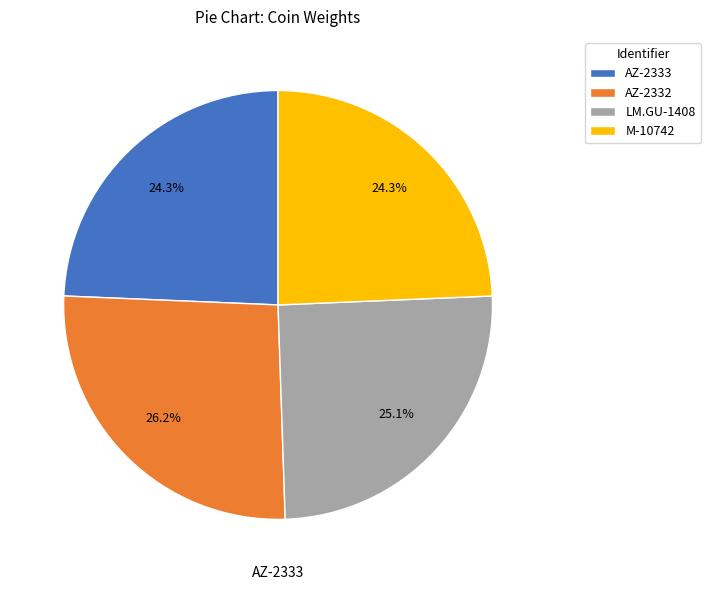

Which slice is the largest?

AZ-2332